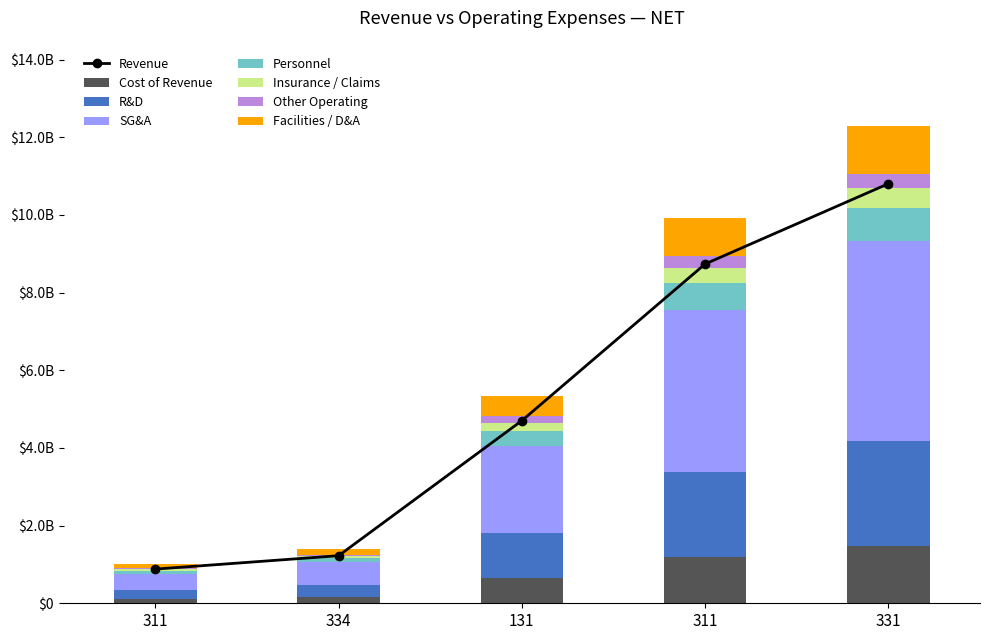

Are the bars horizontal?

No